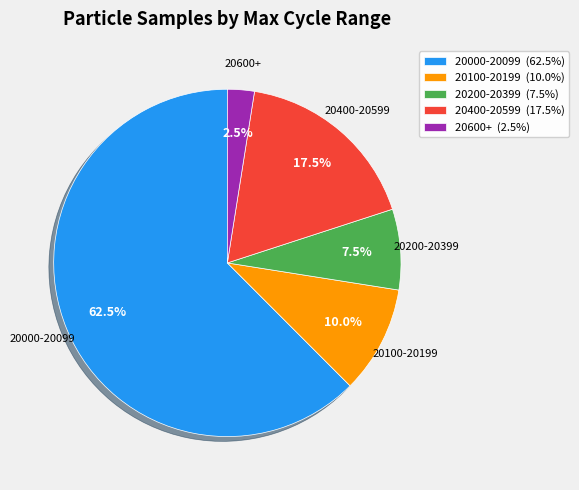

Which has a higher value, 20100-20199 (10.0%) or 20400-20599 (17.5%)?

20400-20599 (17.5%)